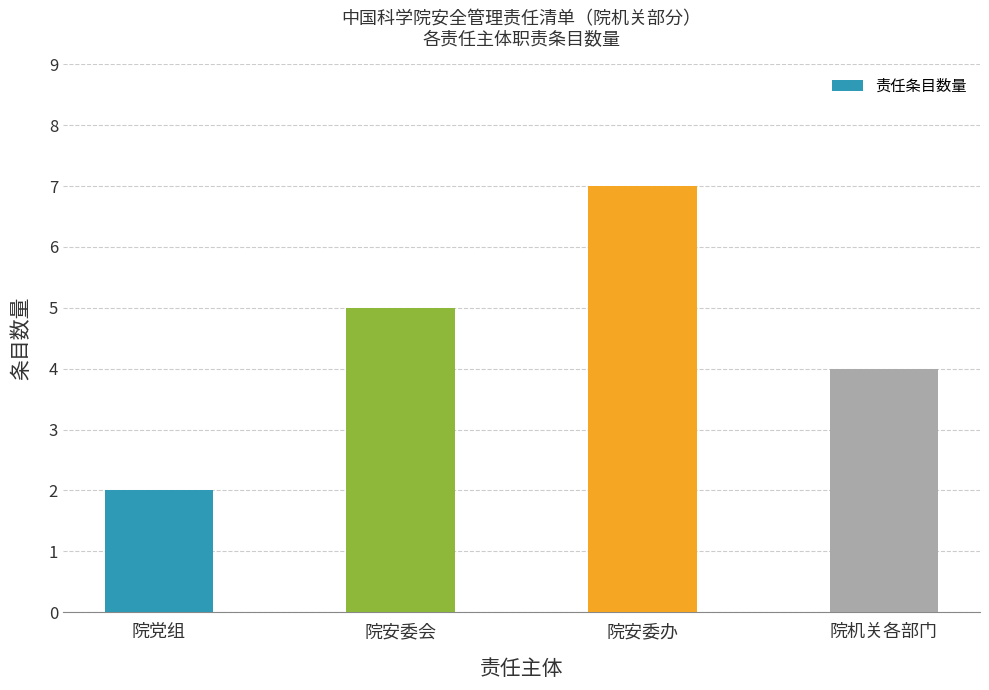

Are the bars horizontal?

No